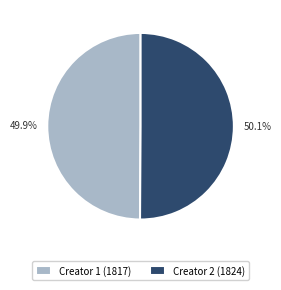

Approximately how many times larger is the value at Creator 1 (1817) compared to Creator 2 (1824)?

1.0